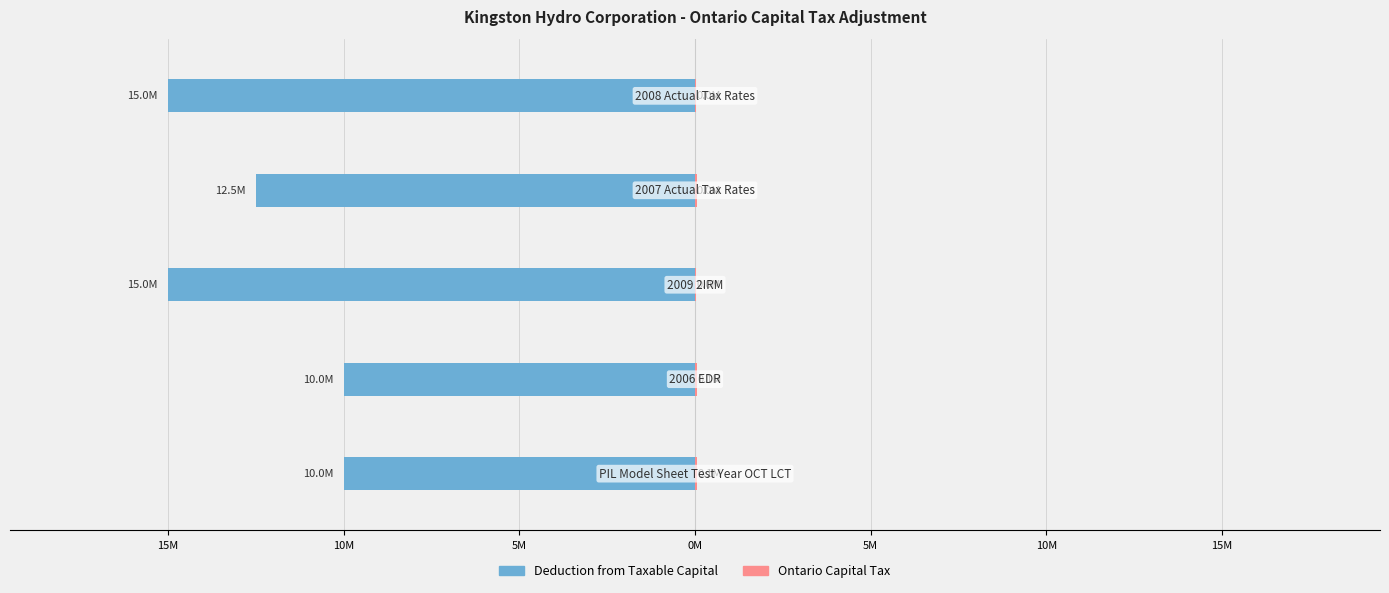

Which series has the widest spread of values?

Deduction from Taxable Capital